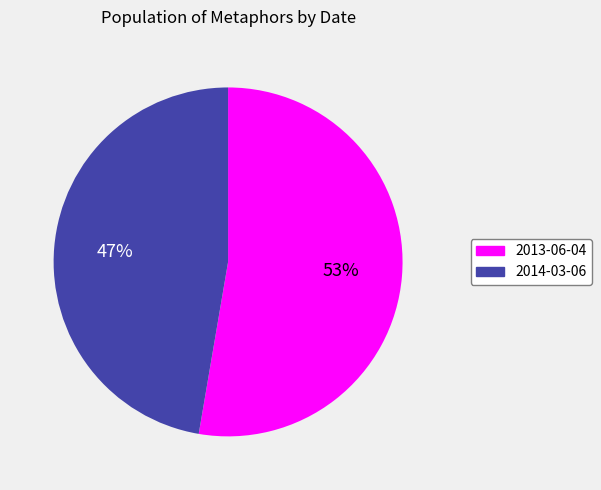

To the nearest percent, what is the average slice percentage?

50%